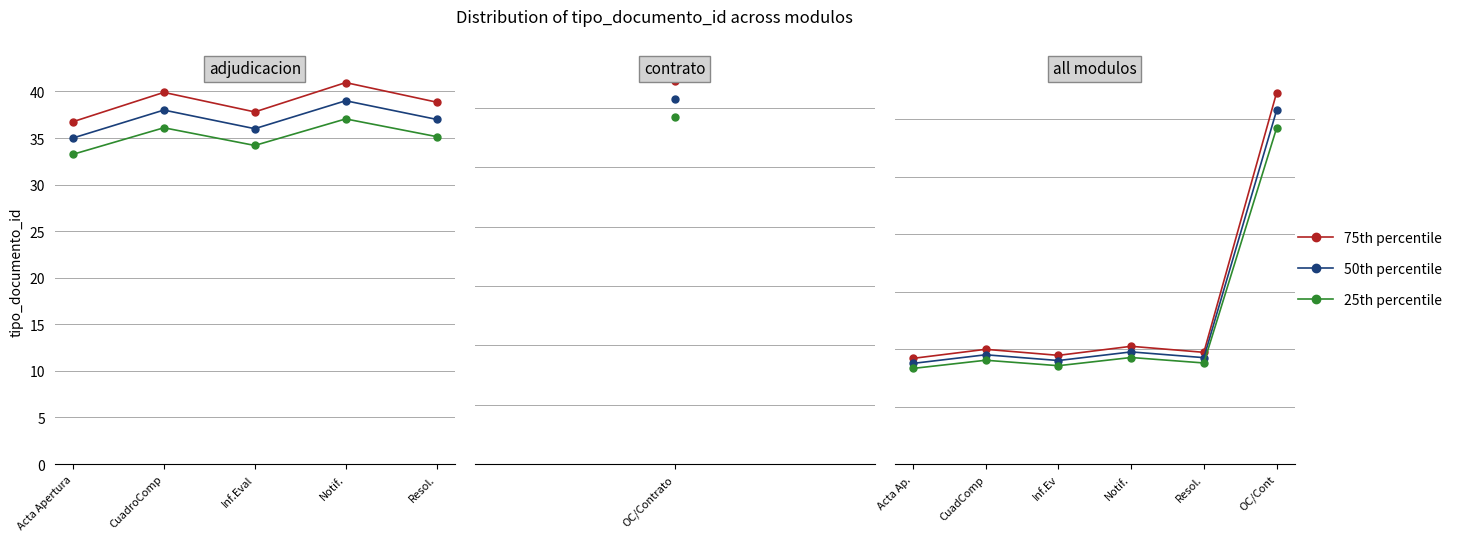

List the series in order of their peak value, lowest first.

25th percentile, 50th percentile, 75th percentile